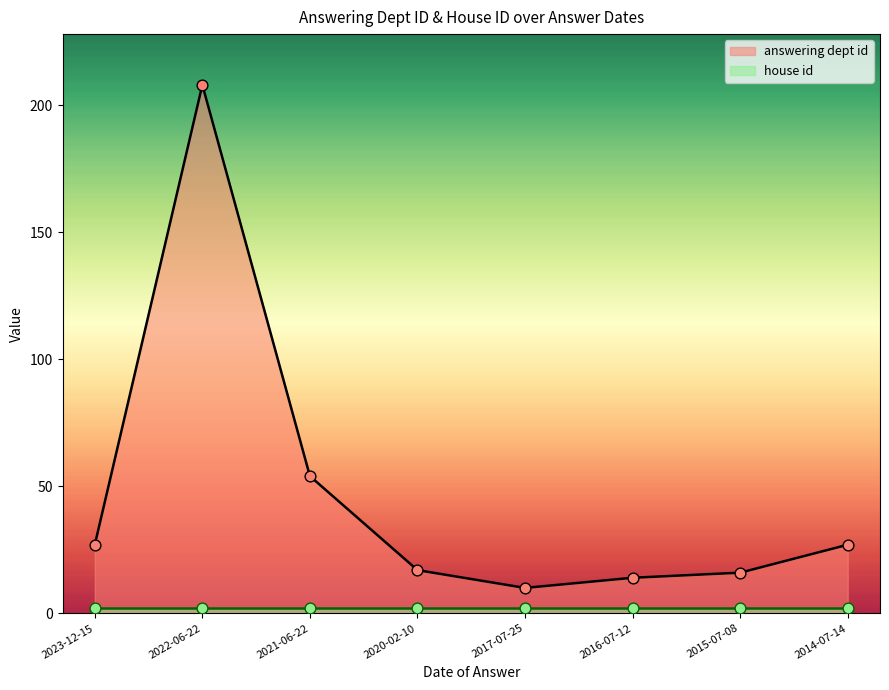

What is the change in value from 2023-12-15 to 2020-02-10?

-10